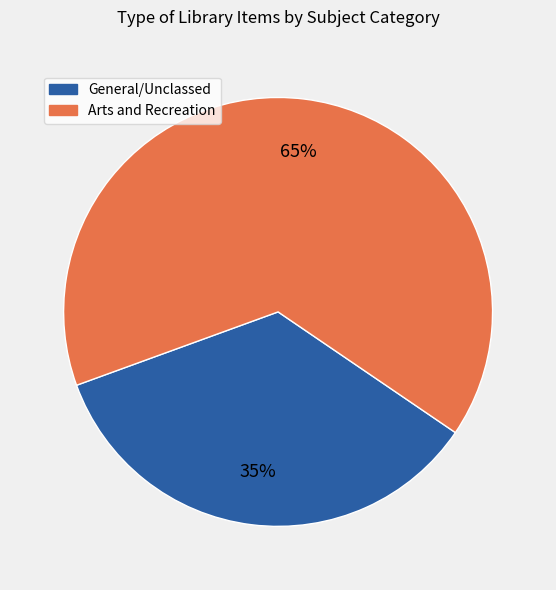

To the nearest percent, what is the difference between the largest and smallest slice percentages?

30%